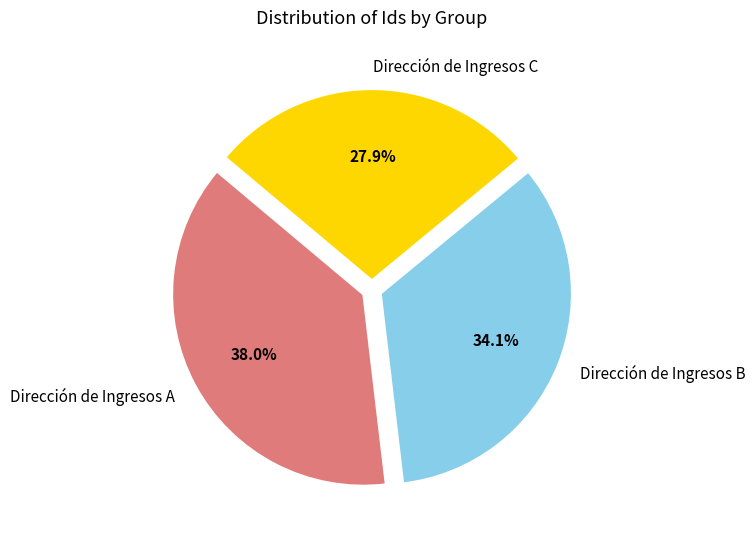

Rank the categories by value from highest to lowest.

Dirección de Ingresos A, Dirección de Ingresos B, Dirección de Ingresos C